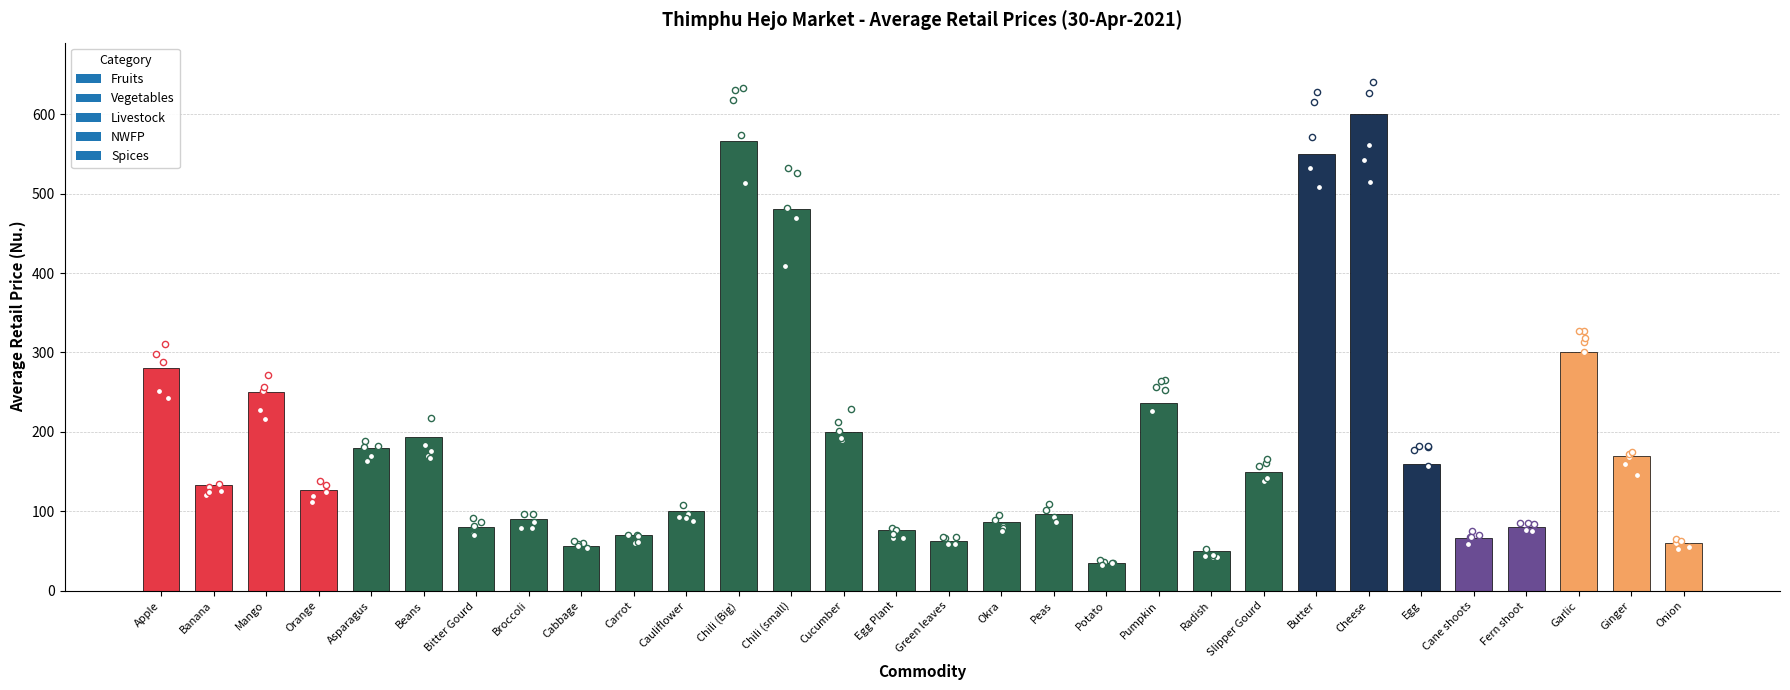

What is the change in value from Broccoli to Carrot?

-20.0